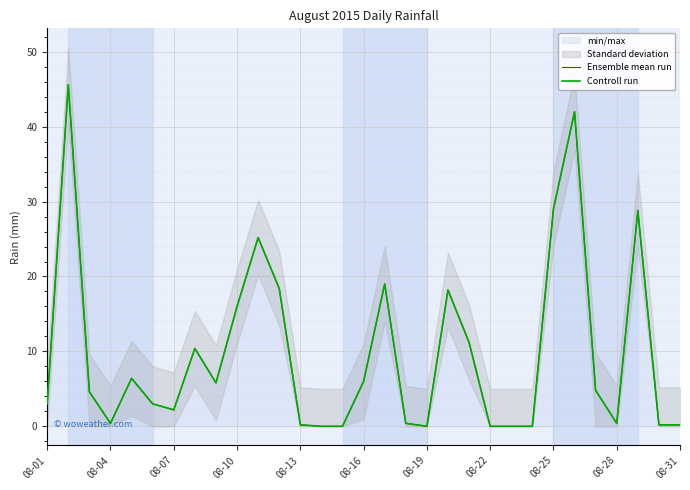

Does the chart display data point markers on the line(s)?

No